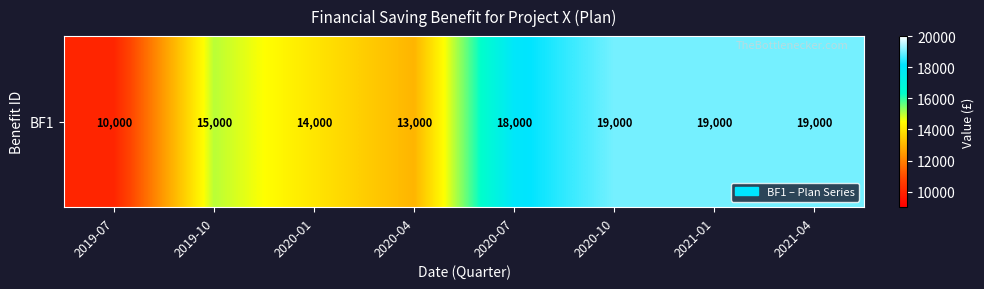

At which label does the data first exceed 18000?

2020-10